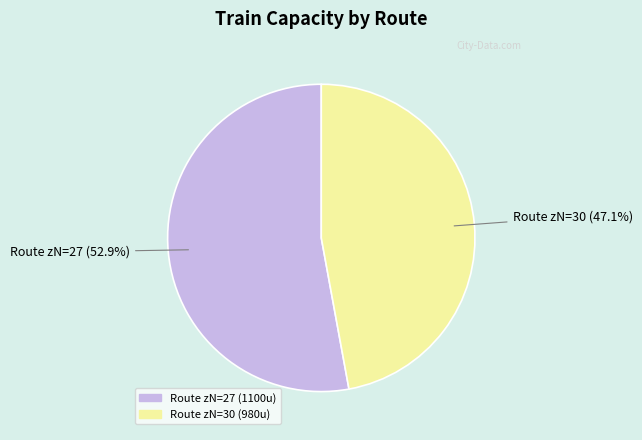

Is there a majority slice in this chart?

Yes